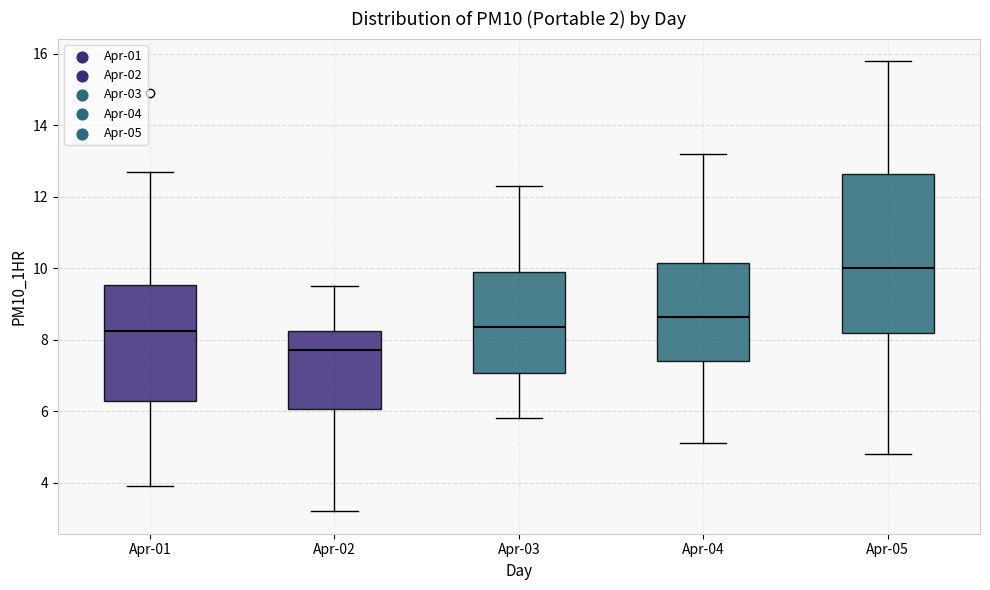

Comparing the boxes themselves (not the whiskers), which one is the tallest?

Apr-05